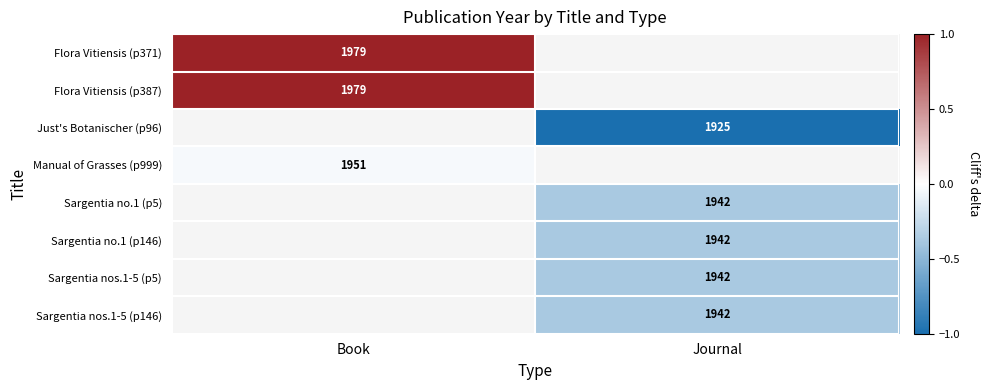

What is the minimum value shown in the chart?

-1.0